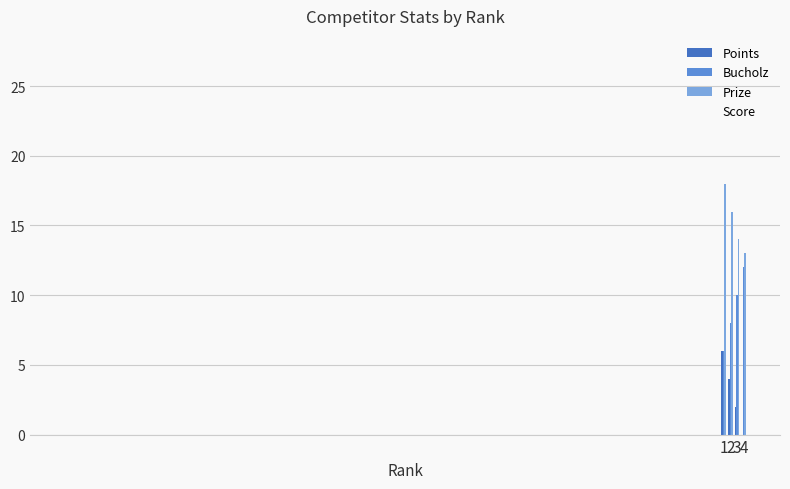

Are the bars grouped side by side (vs. stacked)?

Yes